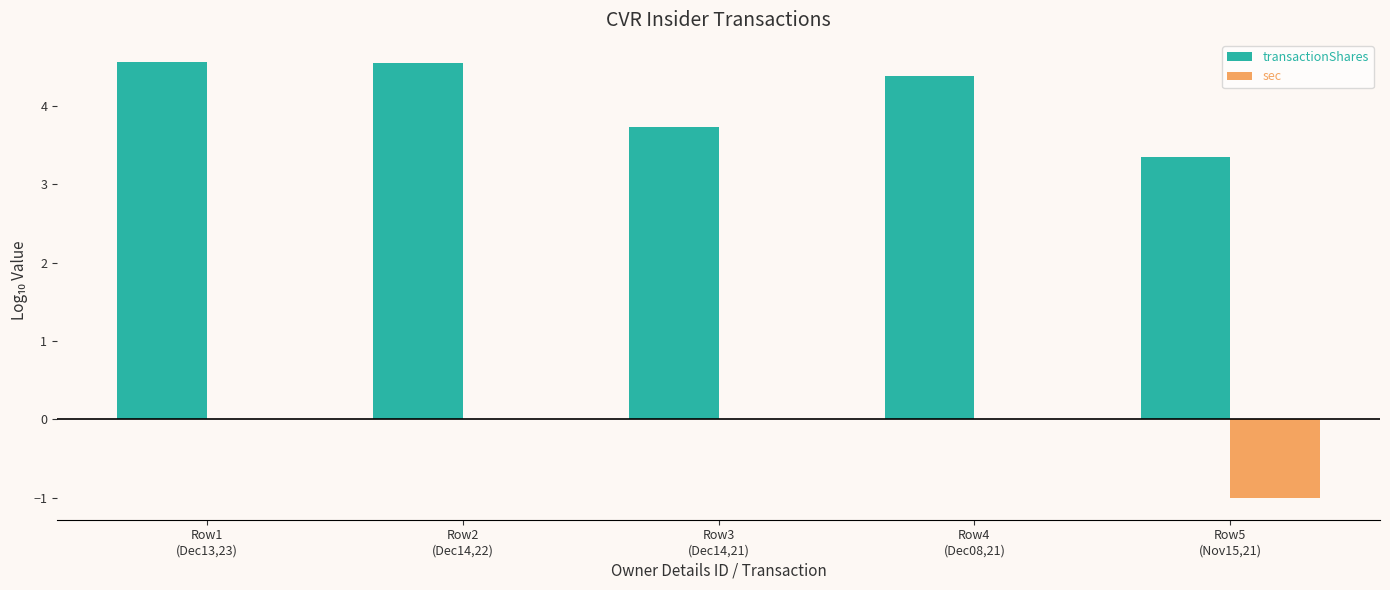

The value of transactionShares at Row3
(Dec14,21) is 4.9. True or false?

False